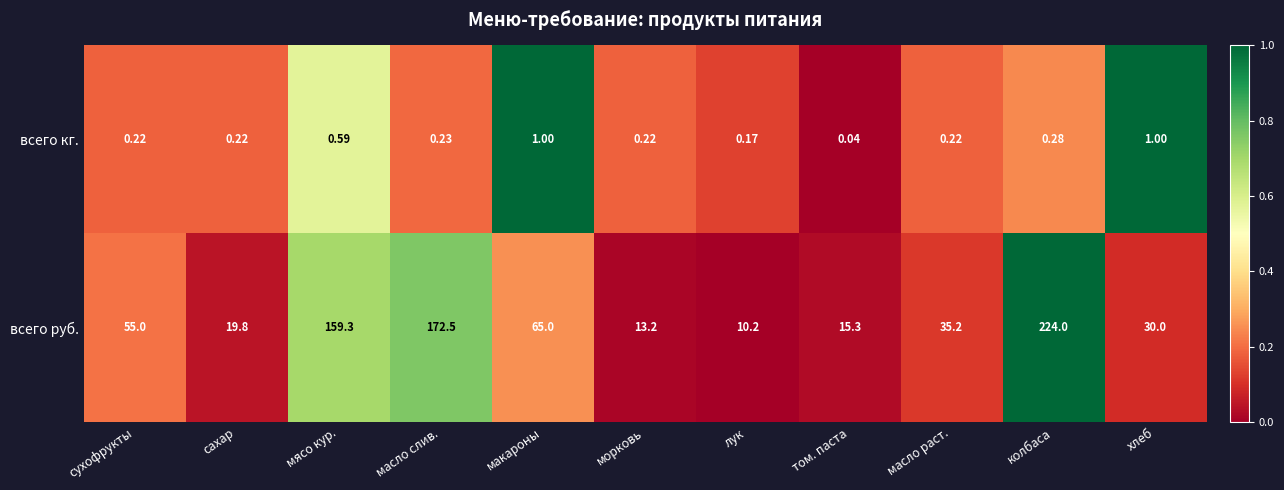

Rank the series by their average value, from lowest to highest.

всего кг., всего руб.